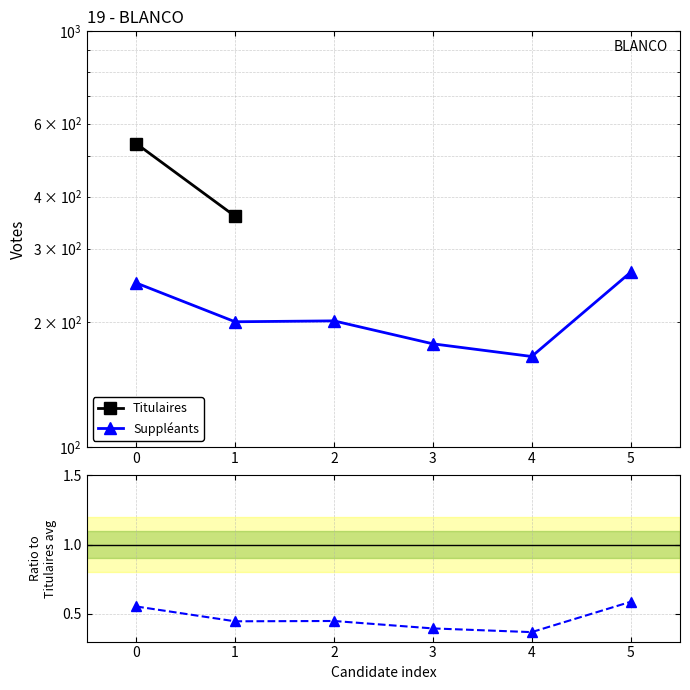

What is the difference between the maximum and second lowest values?

86